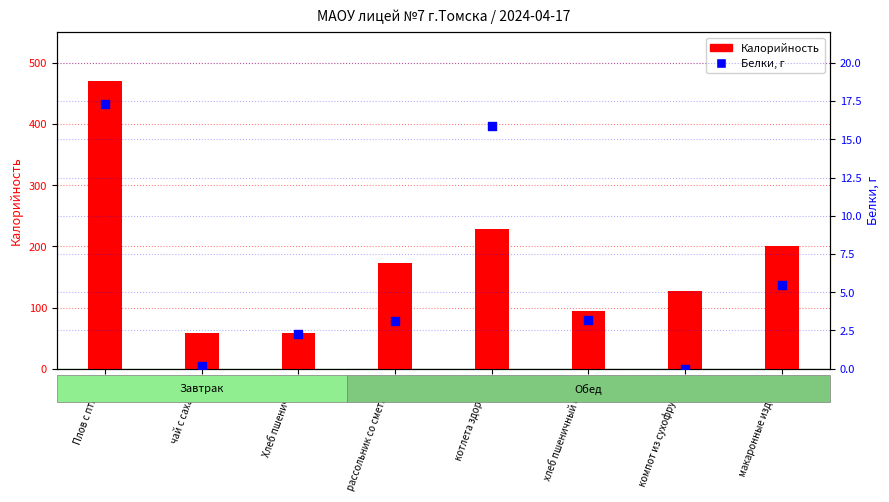

At which category is the sum across all series the highest?

Плов с птицей